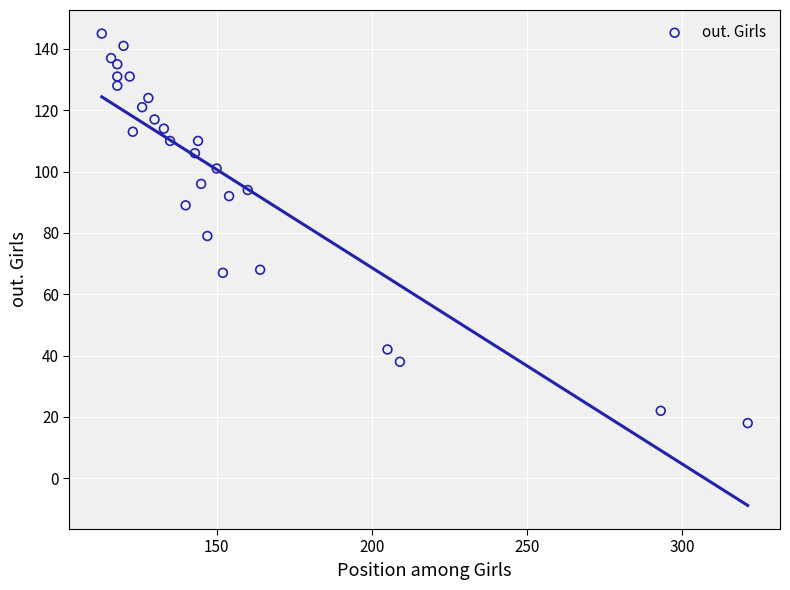

What is the range of X values (max minus min)?

208